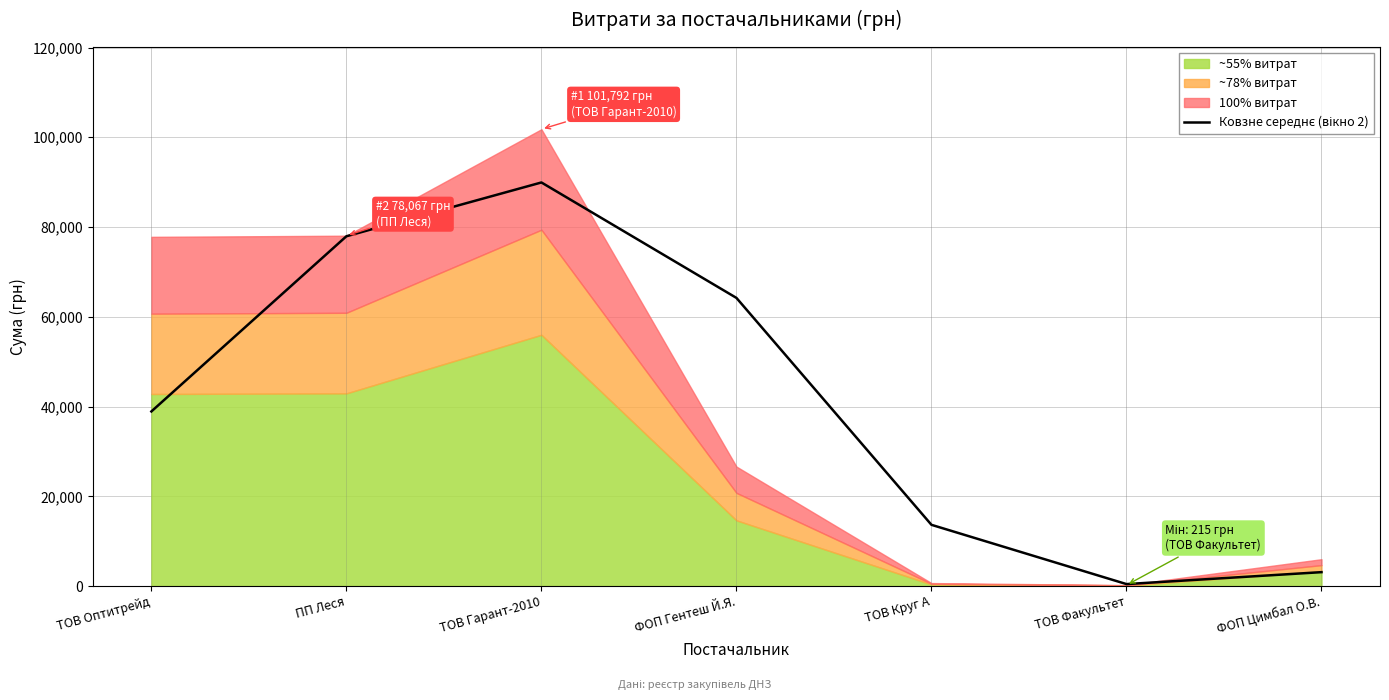

Does the chart display data point markers on the line(s)?

No